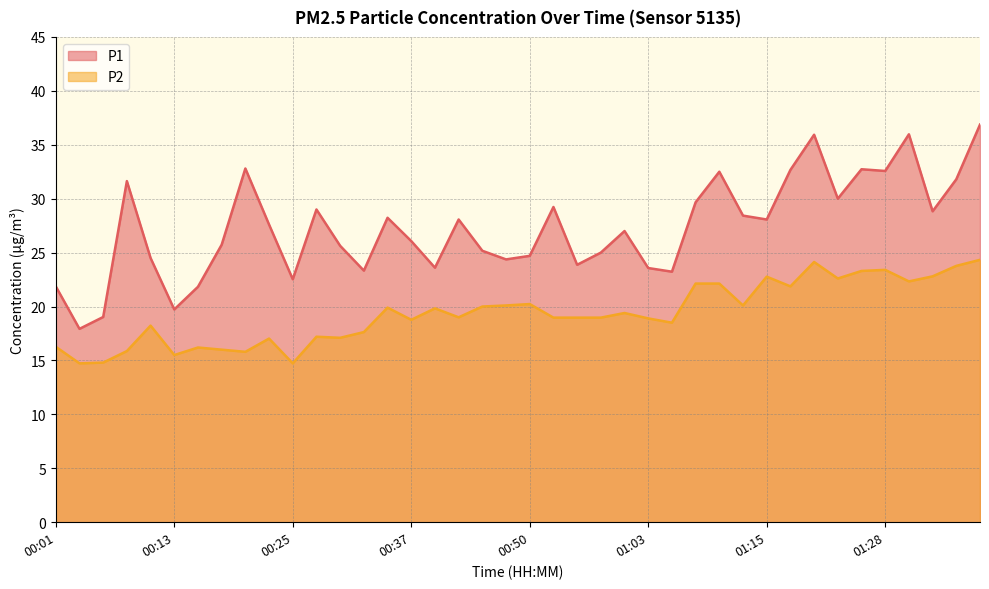

Read the P1 value at 01:08.

29.7